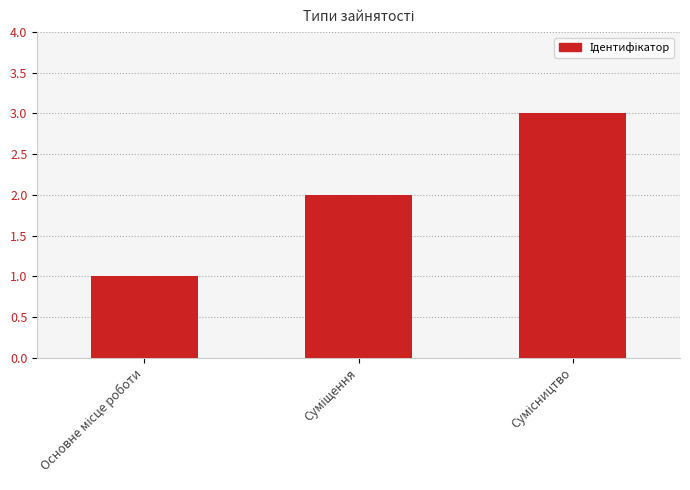

What is the sum of all values?

6